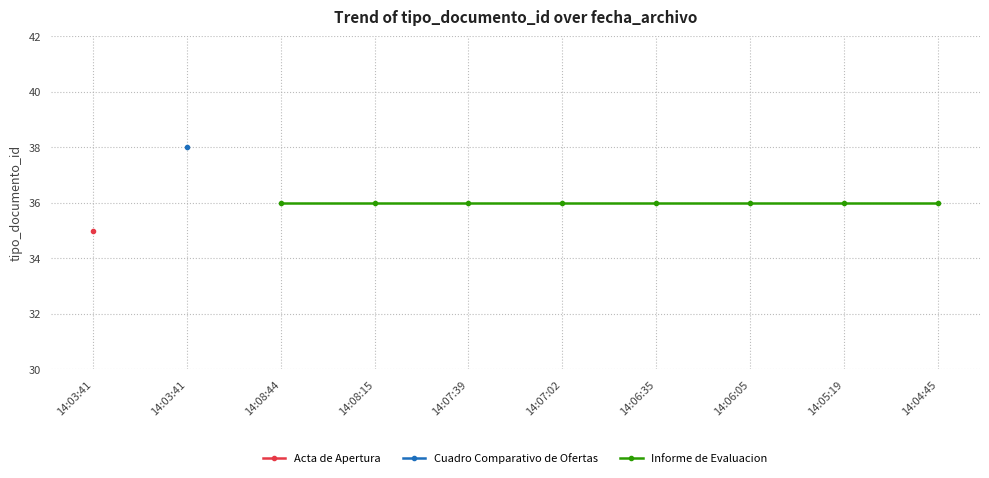

At which category does the chart reach its minimum across all series?

2015-08-13 14:03:41